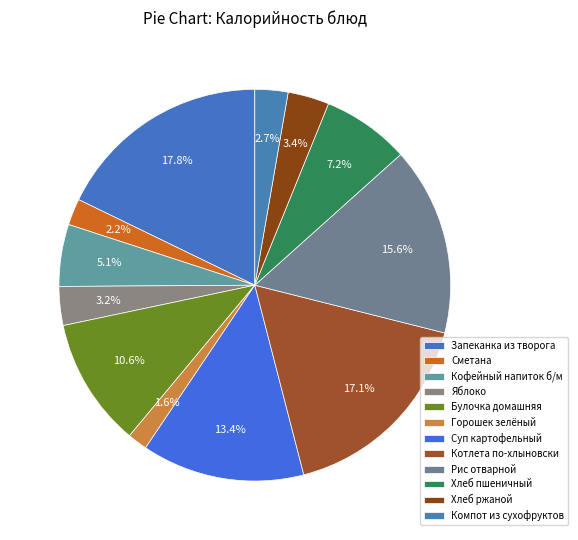

How many slices are in this pie chart?

12